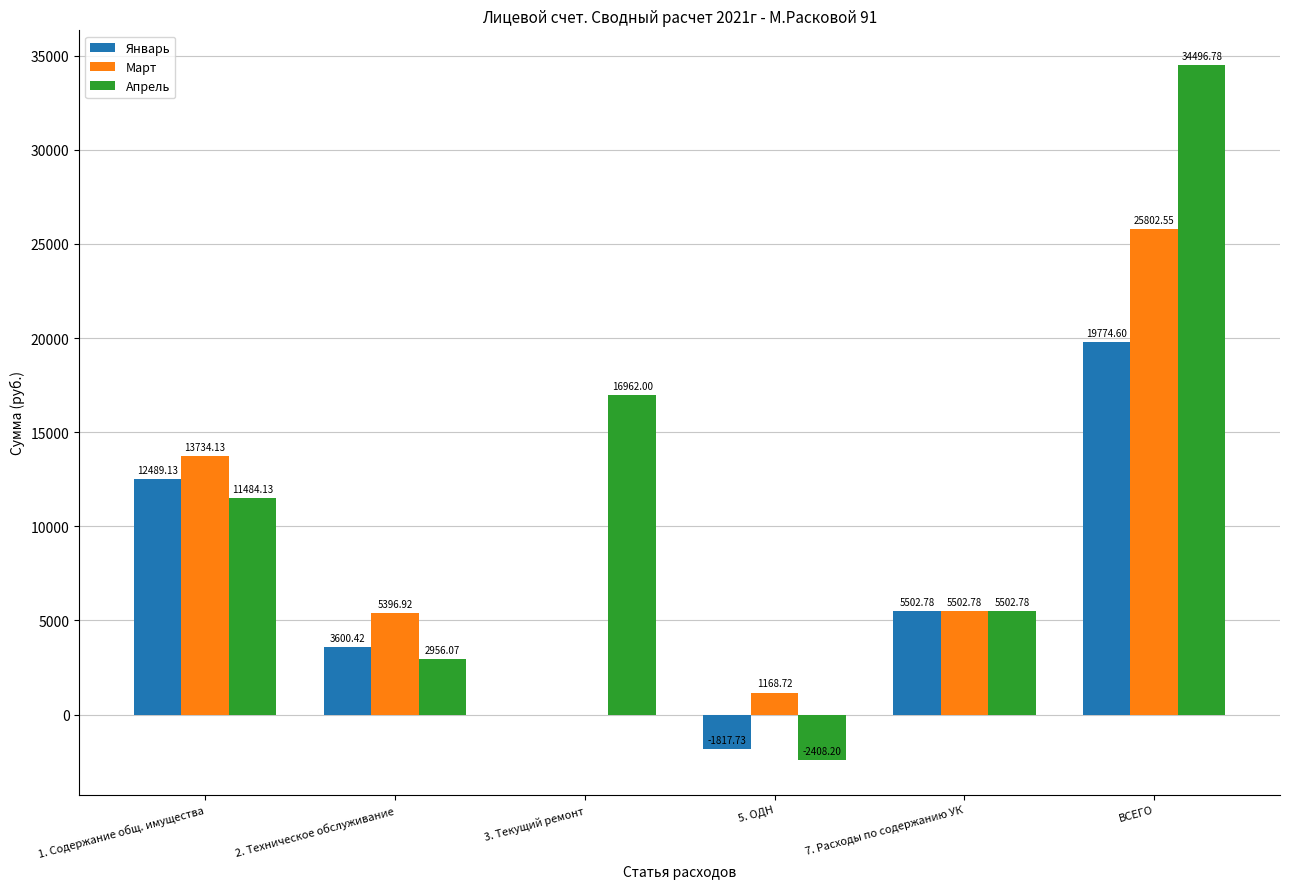

True or false: Апрель has a value of 11484.1 at 1. Содержание общ. имущества.

True